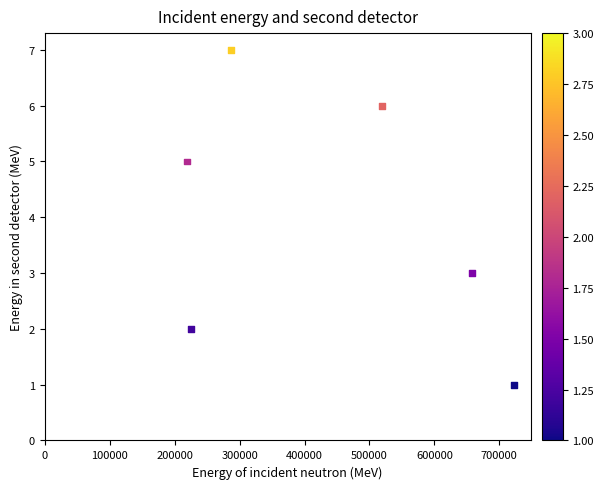

What is the range of X values (max minus min)?

503579